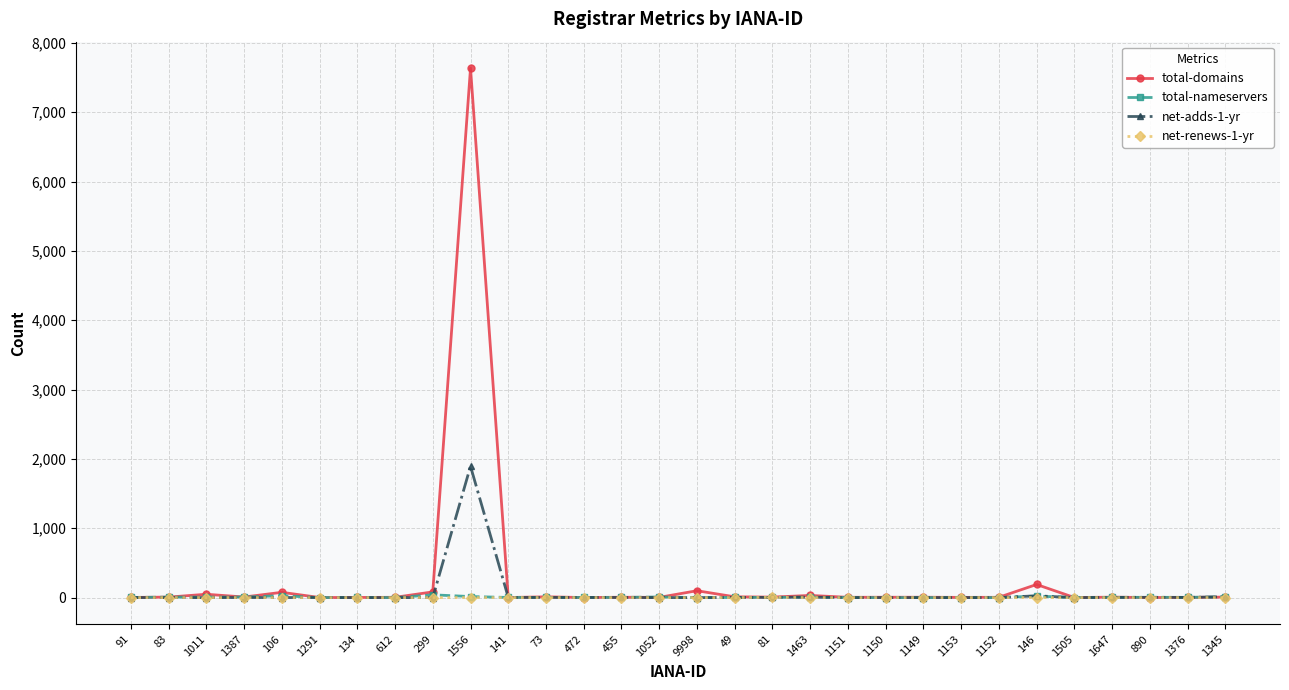

True or false: total-domains has more than 1 points higher than both neighbors.

True